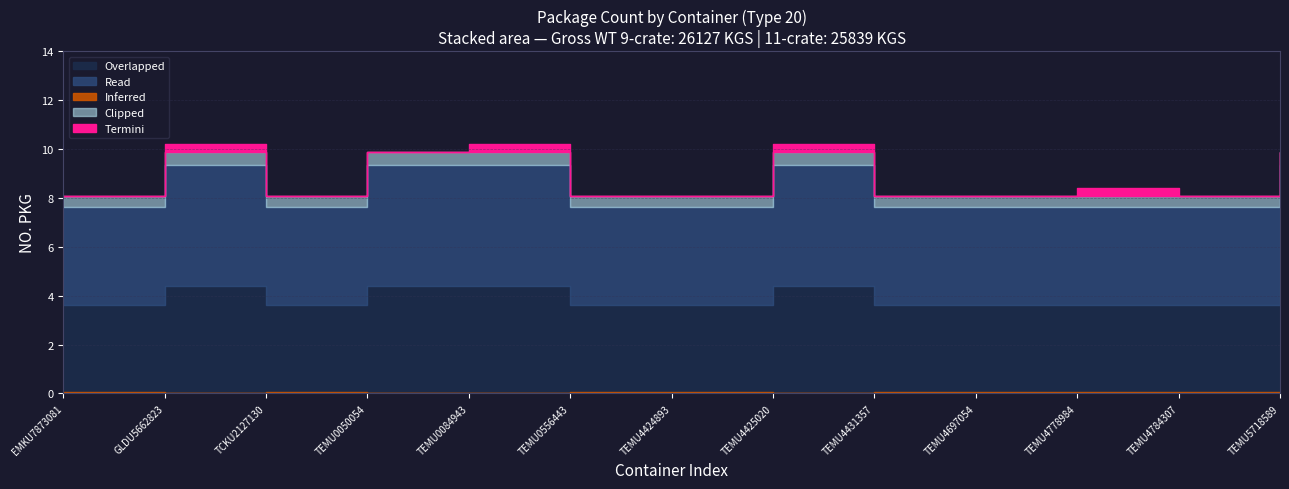

True or false: NO. PKG (9 crates) and NO. PKG (11 crates) intersect in this chart.

False